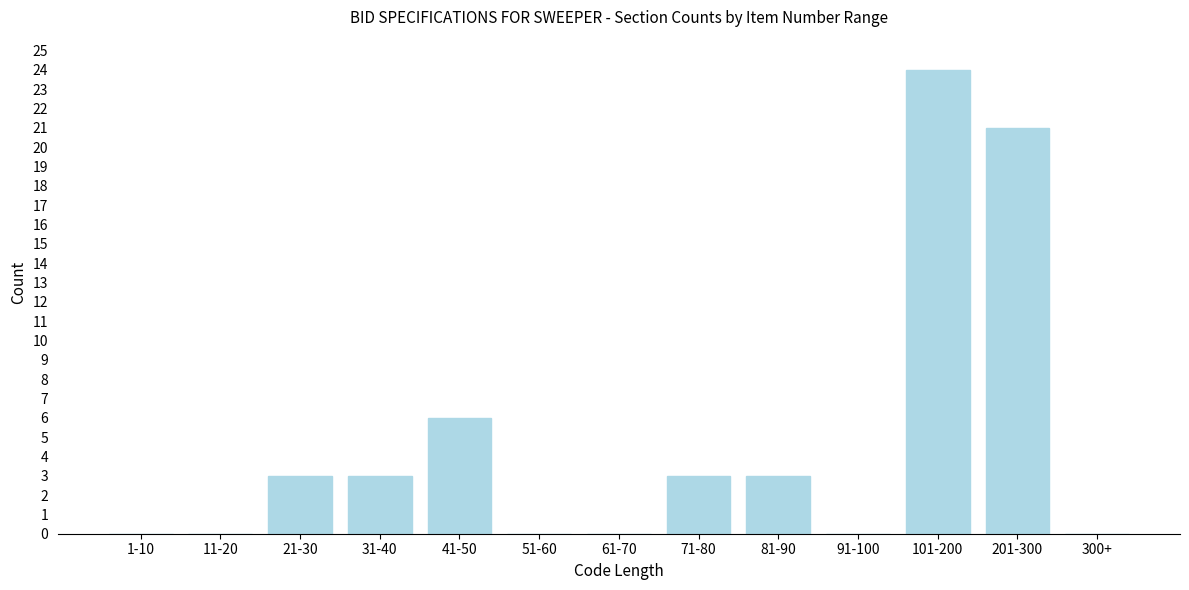

Reading left to right, extract all data points from this chart.

1-10=0	11-20=0	21-30=3	31-40=3	41-50=6	51-60=0	61-70=0	71-80=3	81-90=3	91-100=0	101-200=24	201-300=21	300+=0